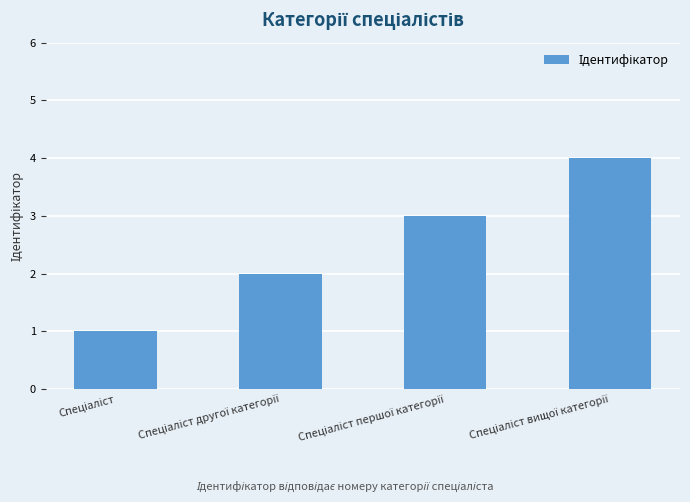

What is the maximum value shown in the chart?

4